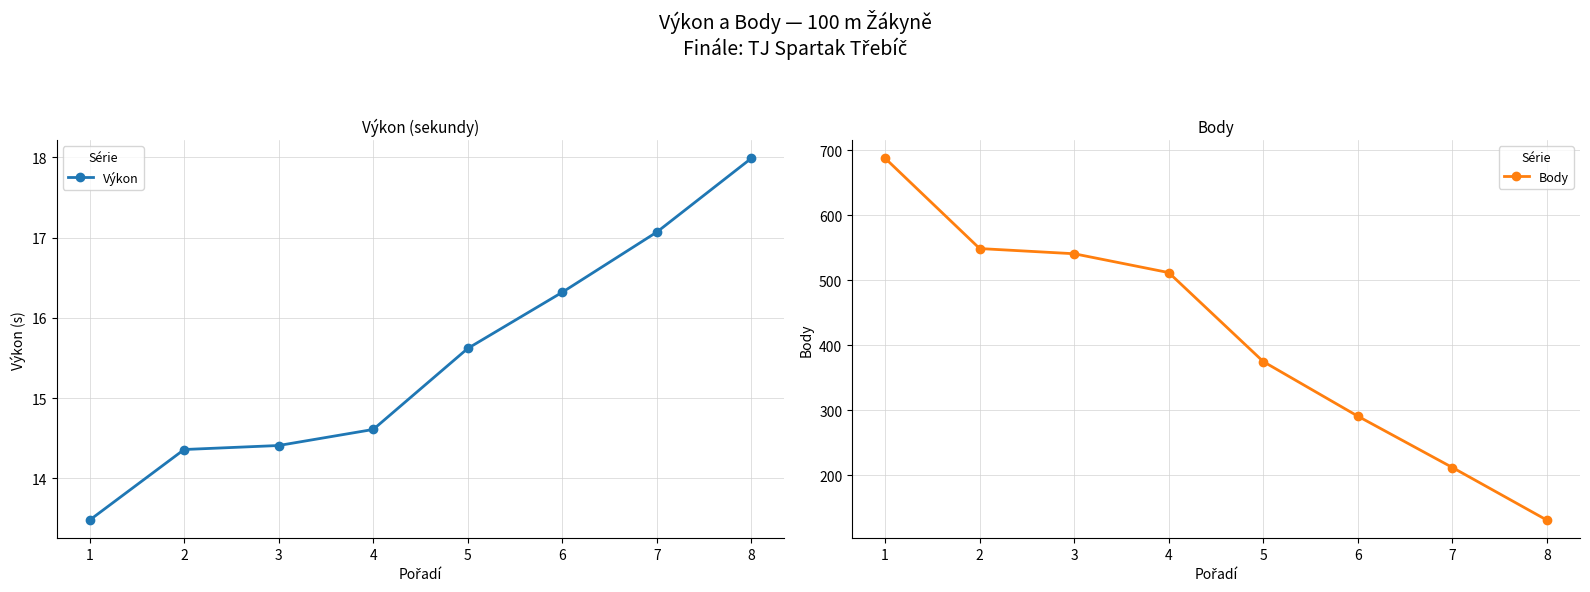

True or false: Body and Výkon intersect in this chart.

False